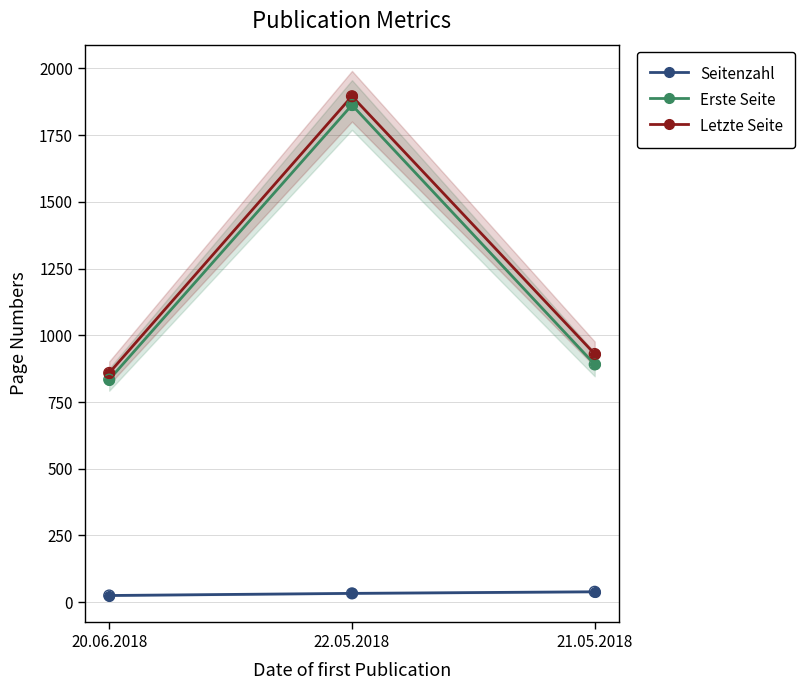

Which series has the largest total across all categories?

Letzte Seite